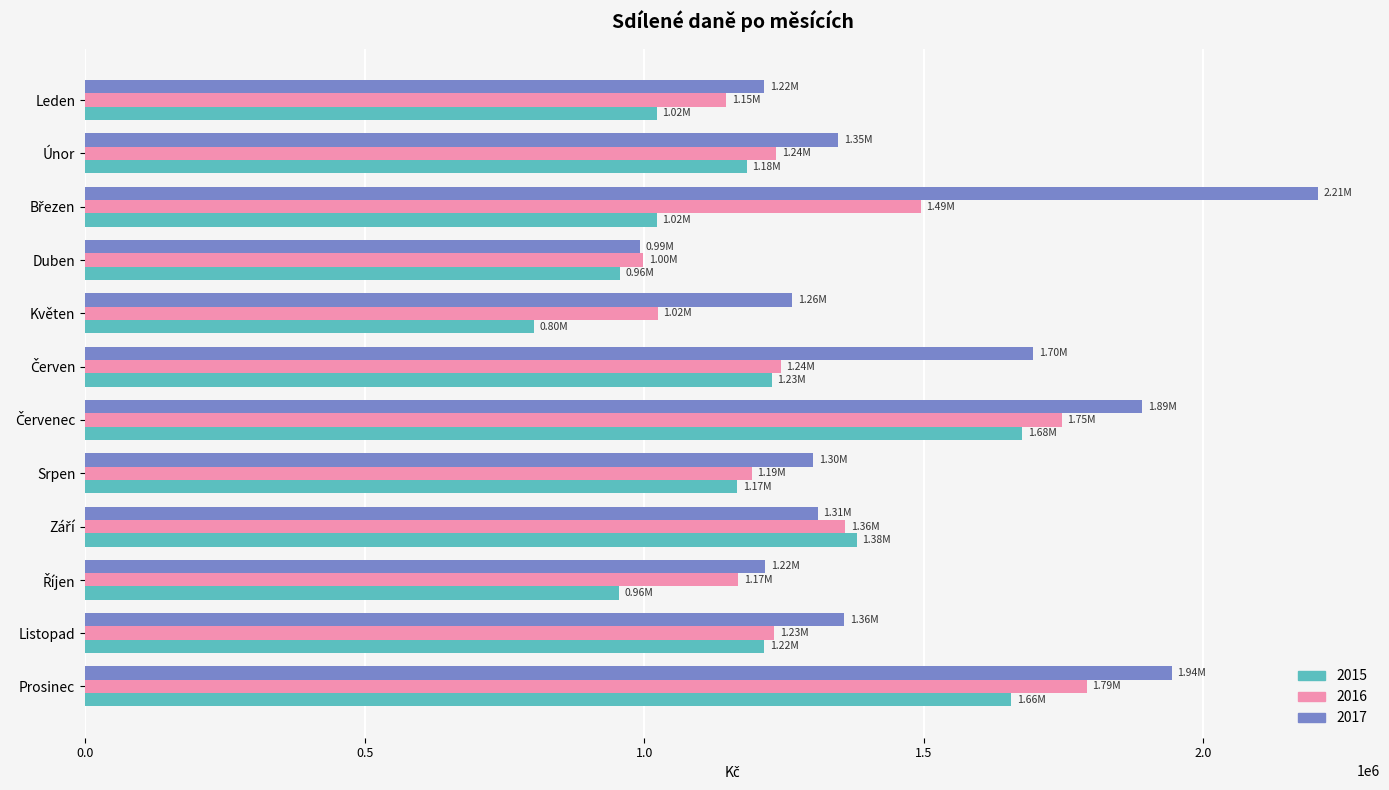

List the series in order of their overall mean, lowest first.

2015, 2016, 2017